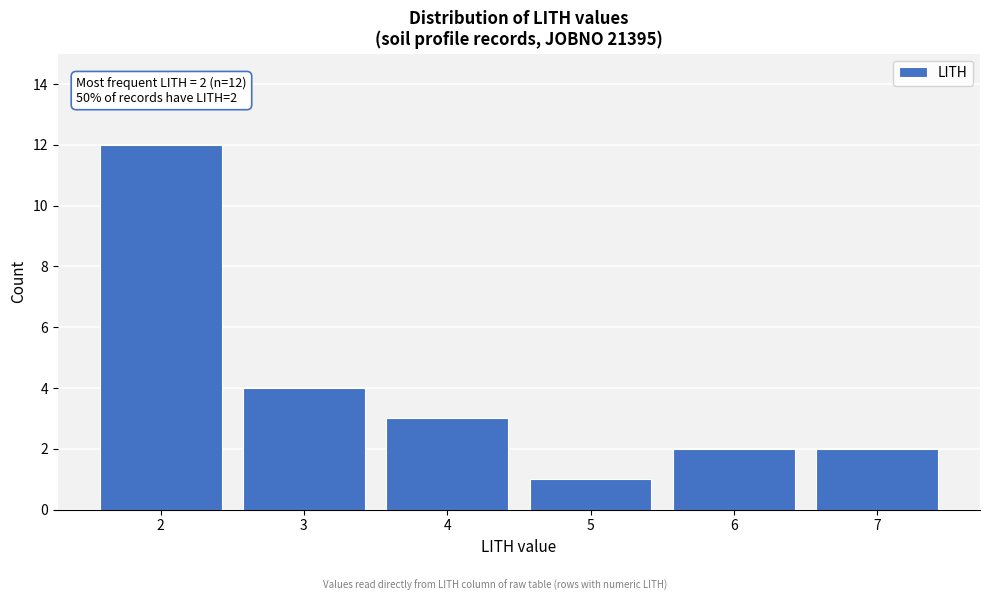

Reading left to right, transcribe all the data shown in this chart.

12	4	3	1	2	2